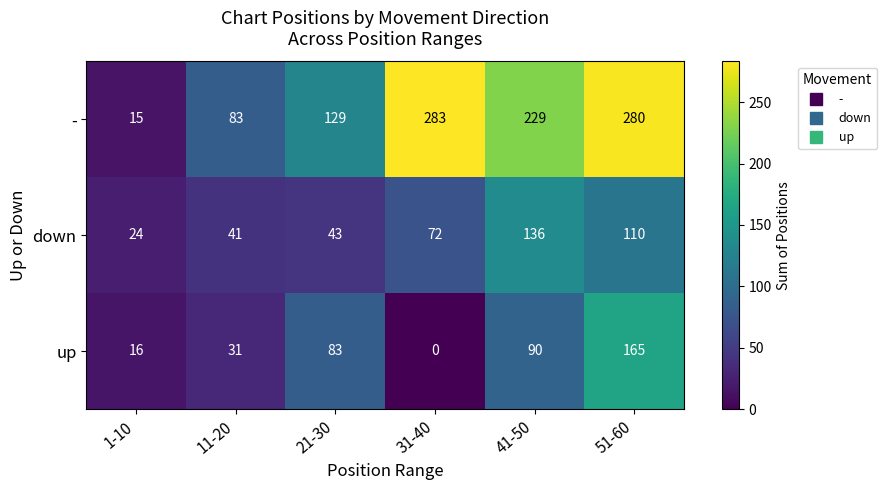

Reading right to left, list all the values displayed in this chart.

-: 51-60=280	41-50=229	31-40=283	21-30=129	11-20=83	1-10=15
down: 51-60=110	41-50=136	31-40=72	21-30=43	11-20=41	1-10=24
up: 51-60=165	41-50=90	31-40=0	21-30=83	11-20=31	1-10=16